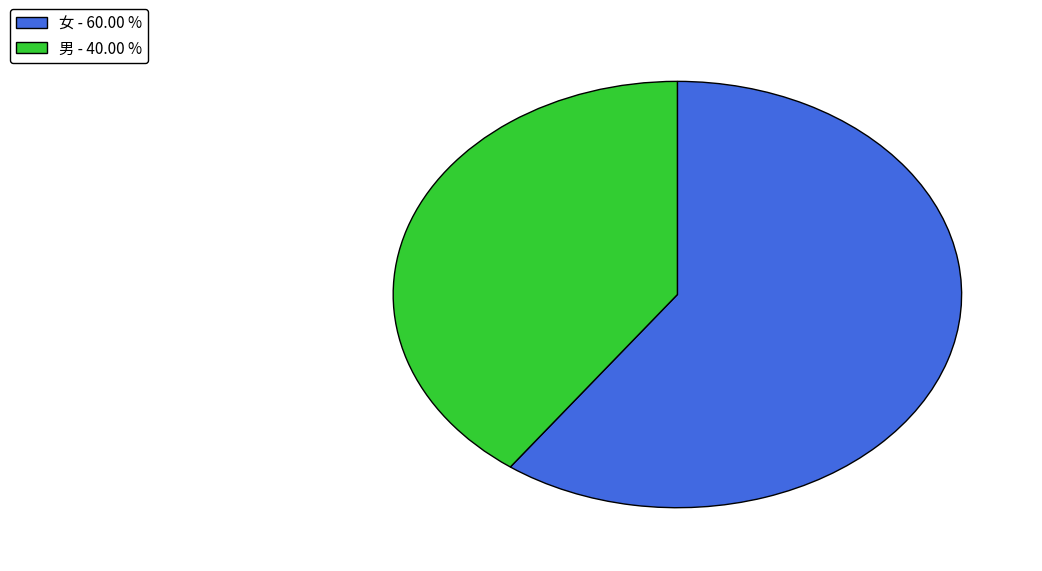

Which slice represents more than half of the pie?

女